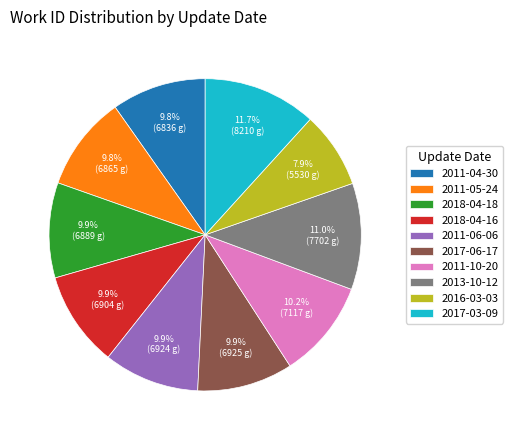

True or false: 2017-06-17 accounts for 25% of the total.

False